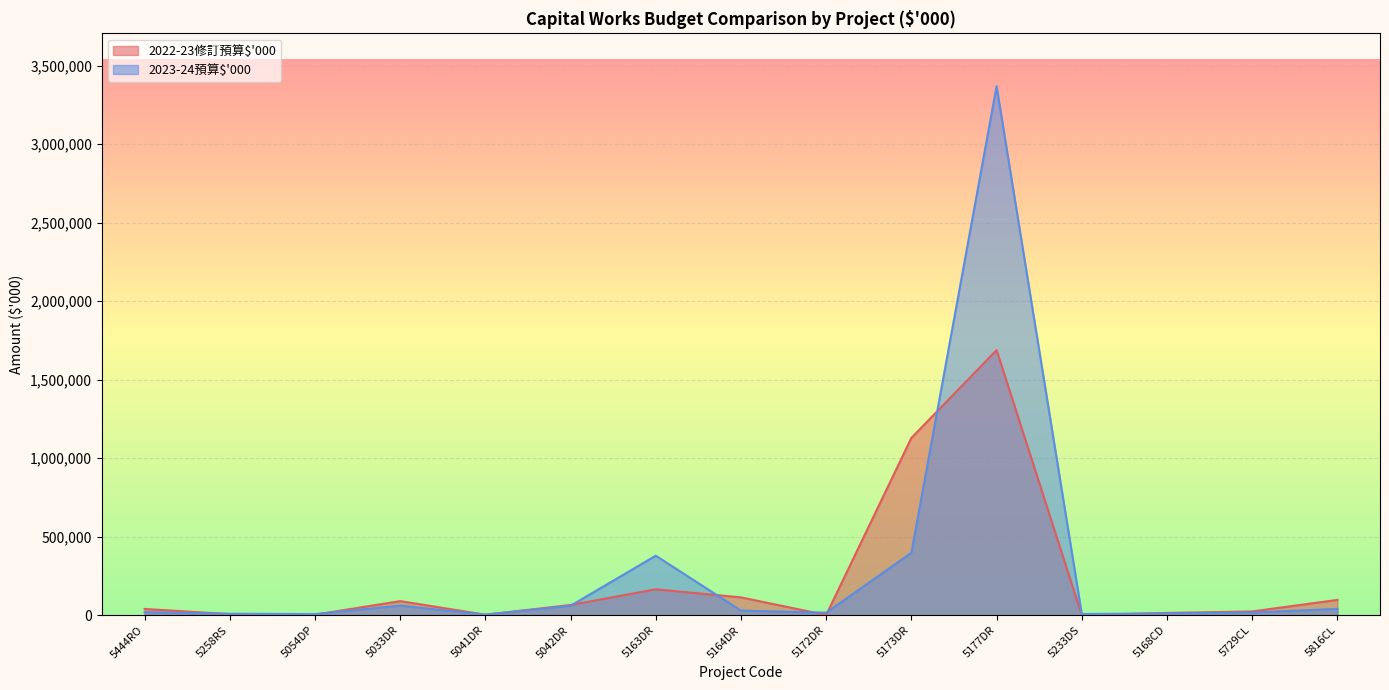

Is it true that 2023-24預算$'000 equals 397807 at 5173DR?

True